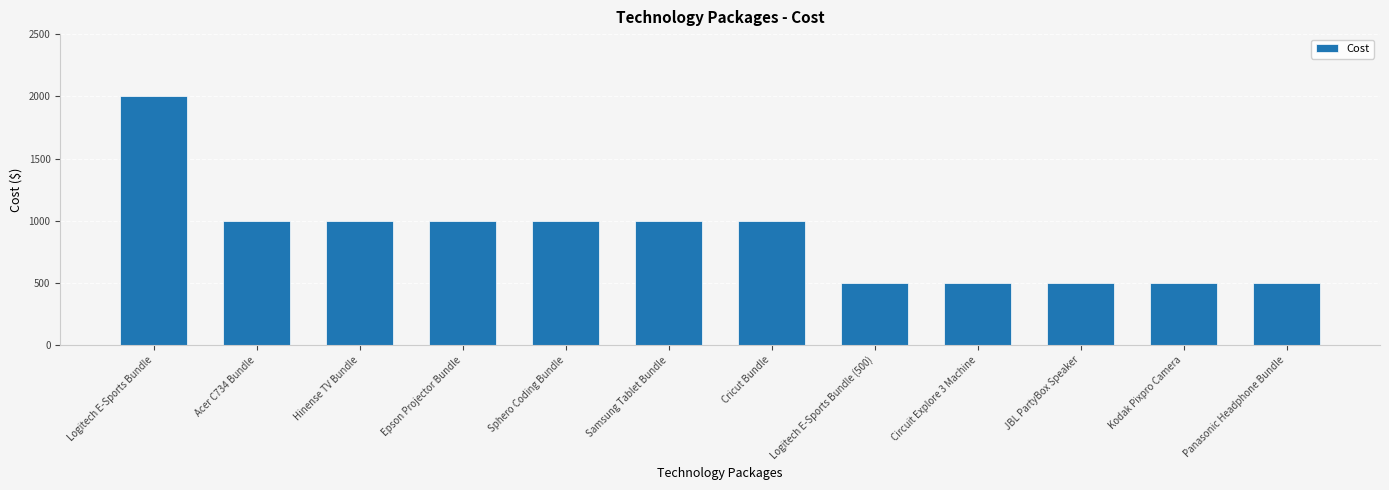

What is the change in value from Epson Projector Bundle to JBL PartyBox Speaker?

-500